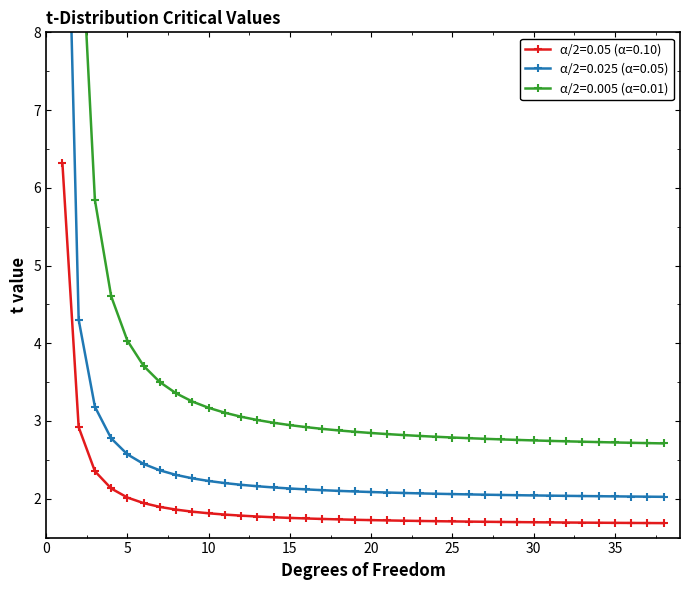

Which series has the largest total across all categories?

α/2=0.005 (α=0.01)